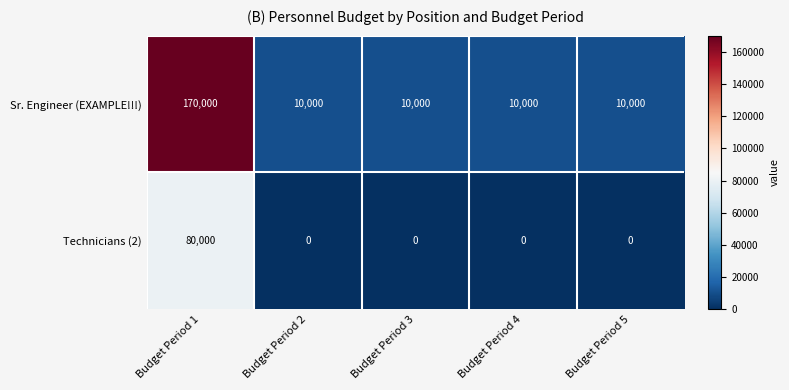

What is the spread (max minus min) of values at Budget Period 2?

10000